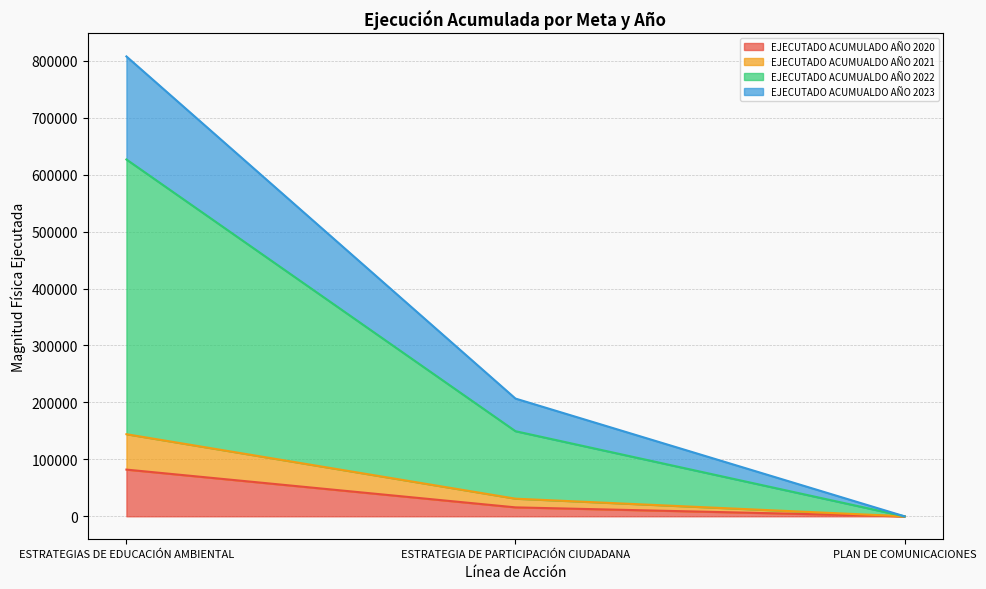

At how many categories does at least one series exceed 36185?

2